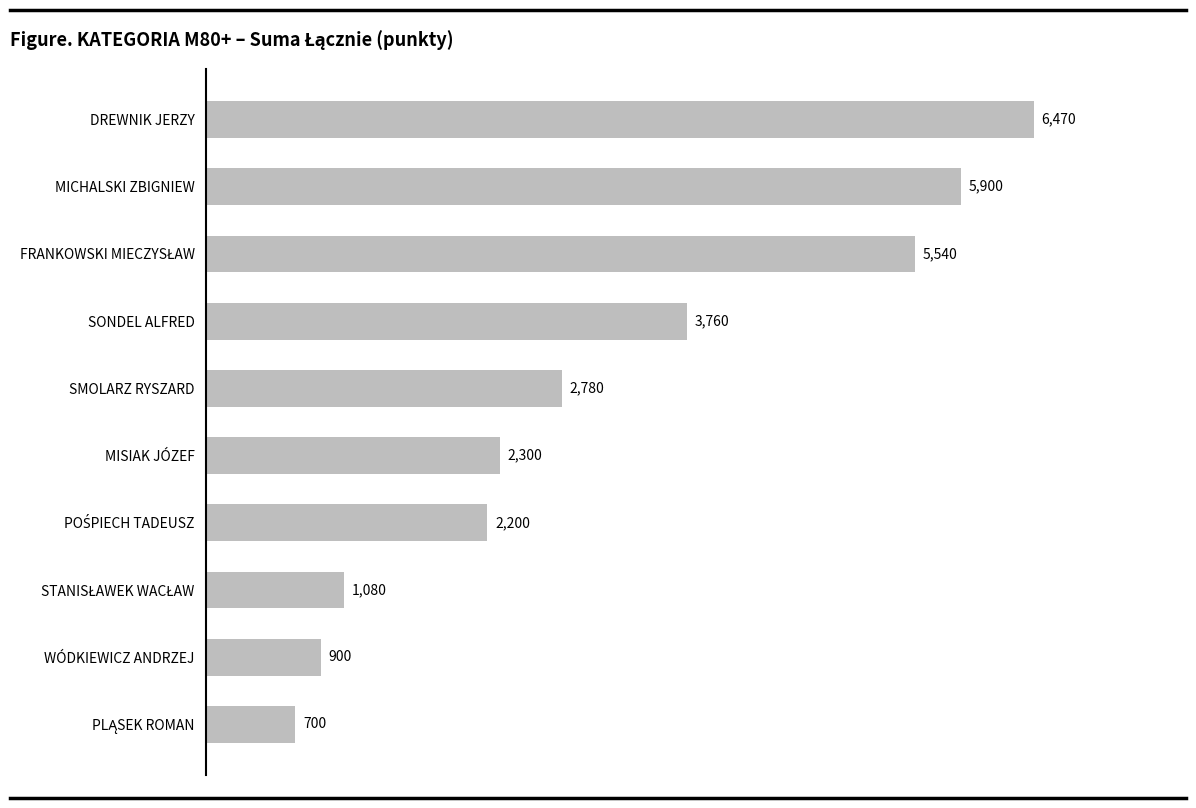

How many bars are there in total?

10